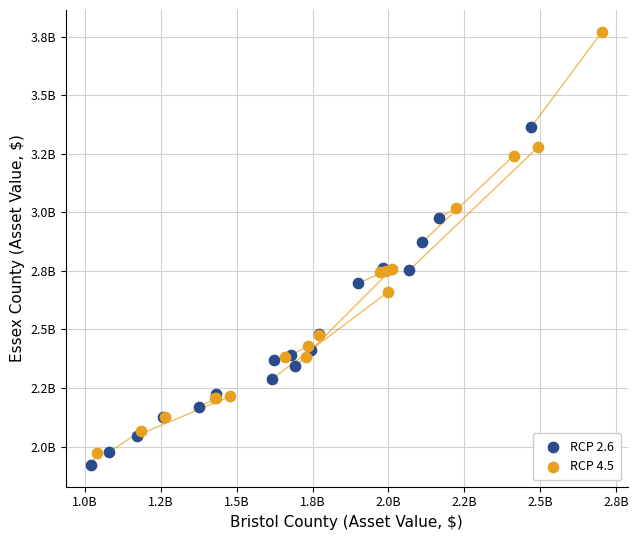

Which series has the widest spread of Y values?

RCP 4.5